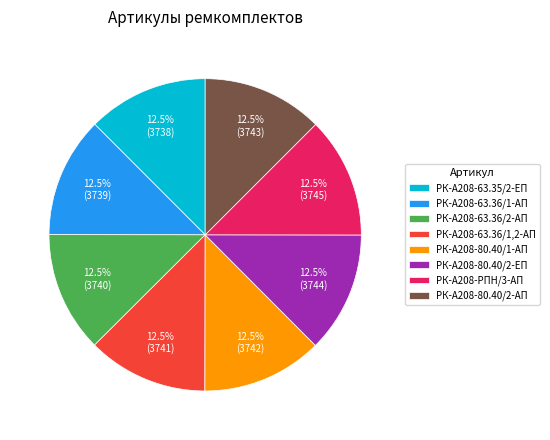

Is there a majority slice in this chart?

No